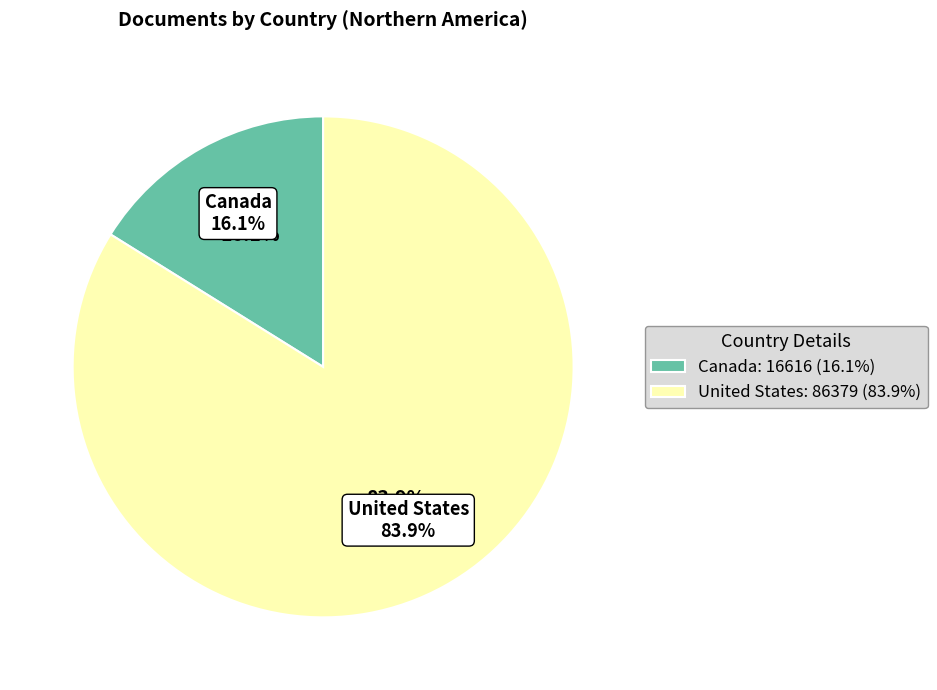

To the nearest percent, what is the combined percentage of Canada and United States?

100%